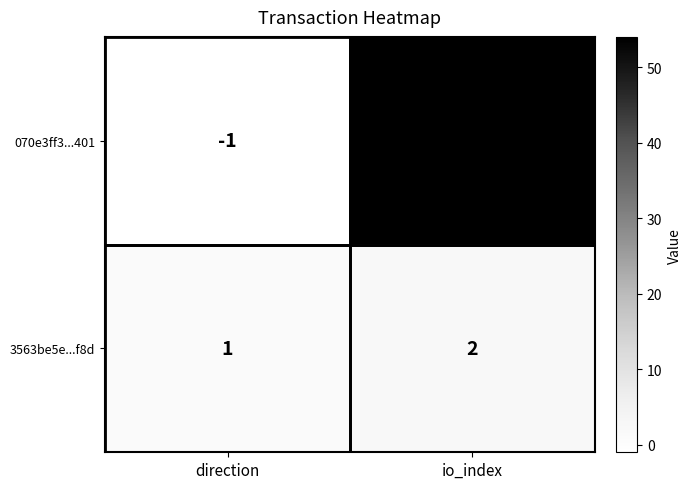

What is the sum of the 070e3ff3...401 values at direction and io_index?

53